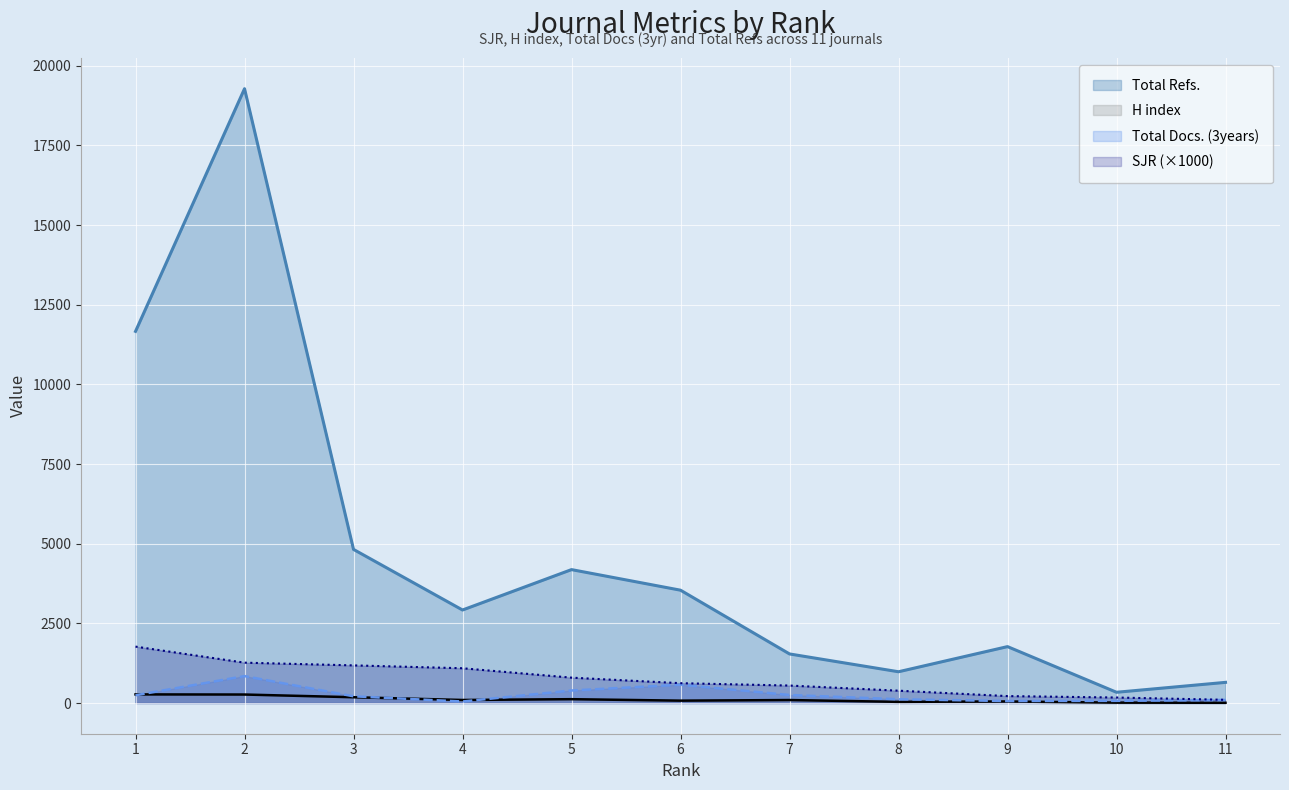

At how many categories does at least one series exceed 458?

10